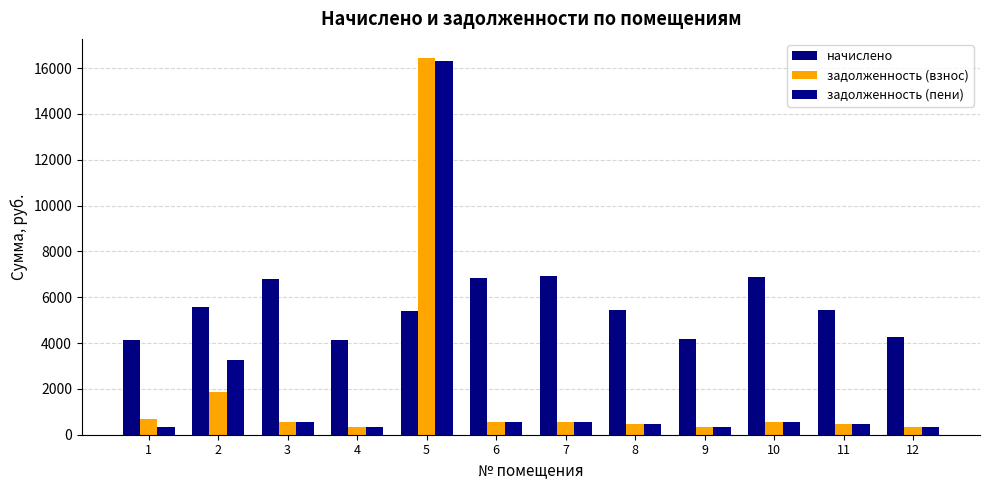

What is the sum of the начислено values at 7 and 5?

12321.8